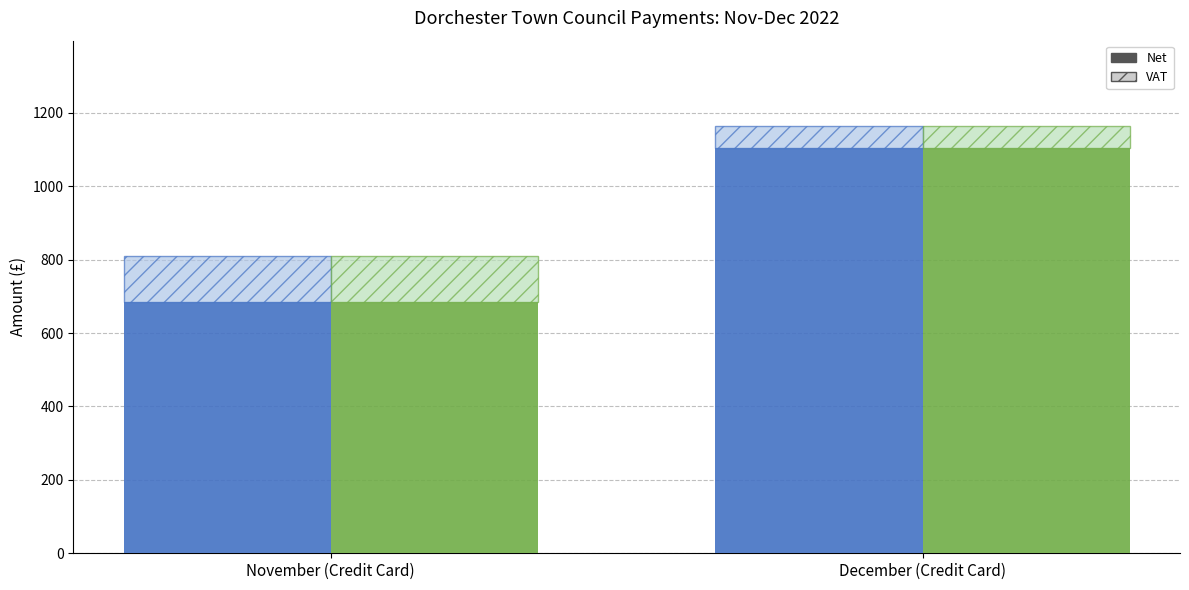

Which series has the widest spread of values?

Net